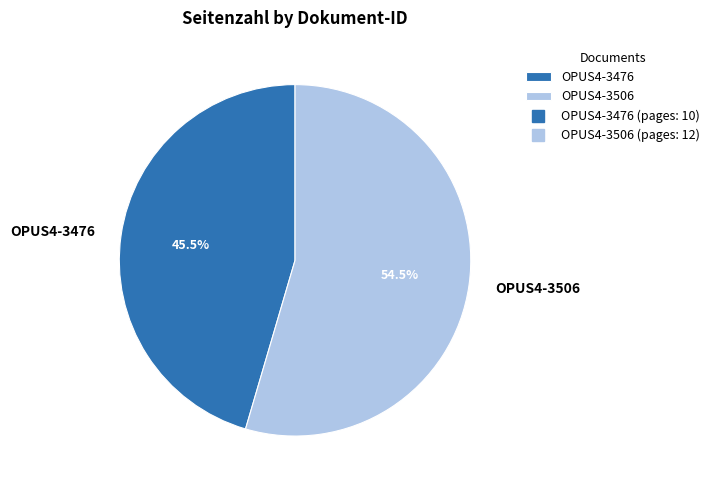

Is OPUS4-3506 the majority of the pie?

Yes